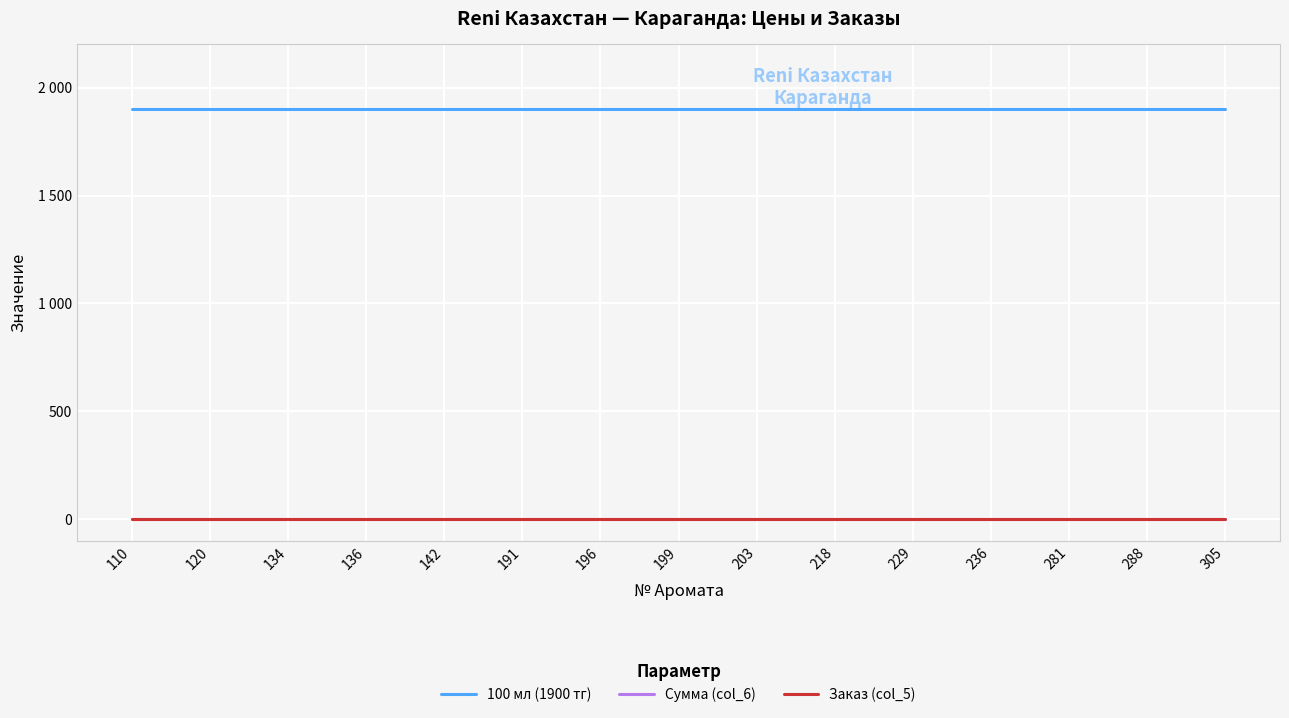

Is this an area chart (filled region under the line)?

No